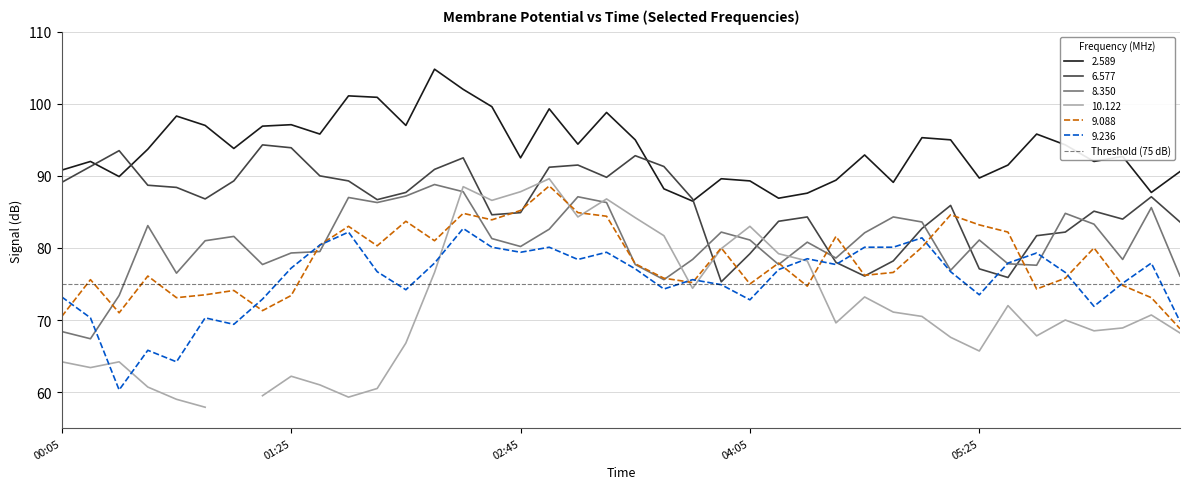

The value of 9.088 at 04:05 is 40.5. True or false?

False